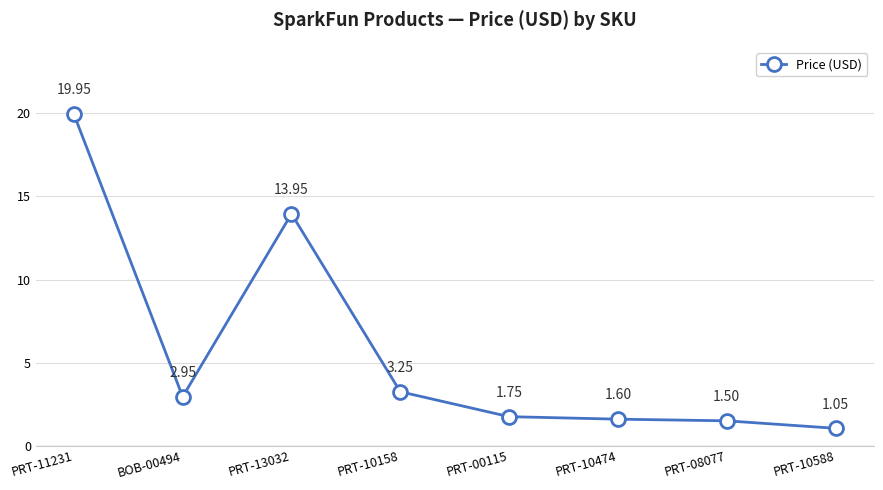

Is it true that the value at PRT-13032 is 21.5?

False